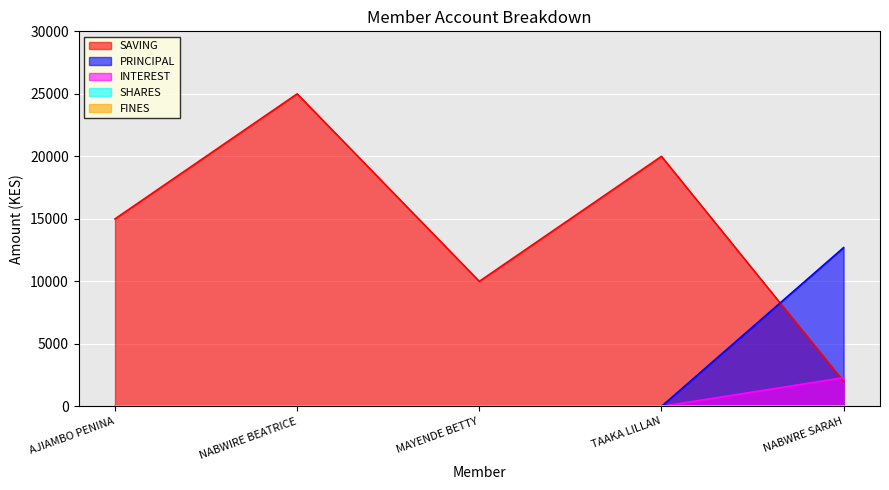

Does the chart display data point markers on the line(s)?

No